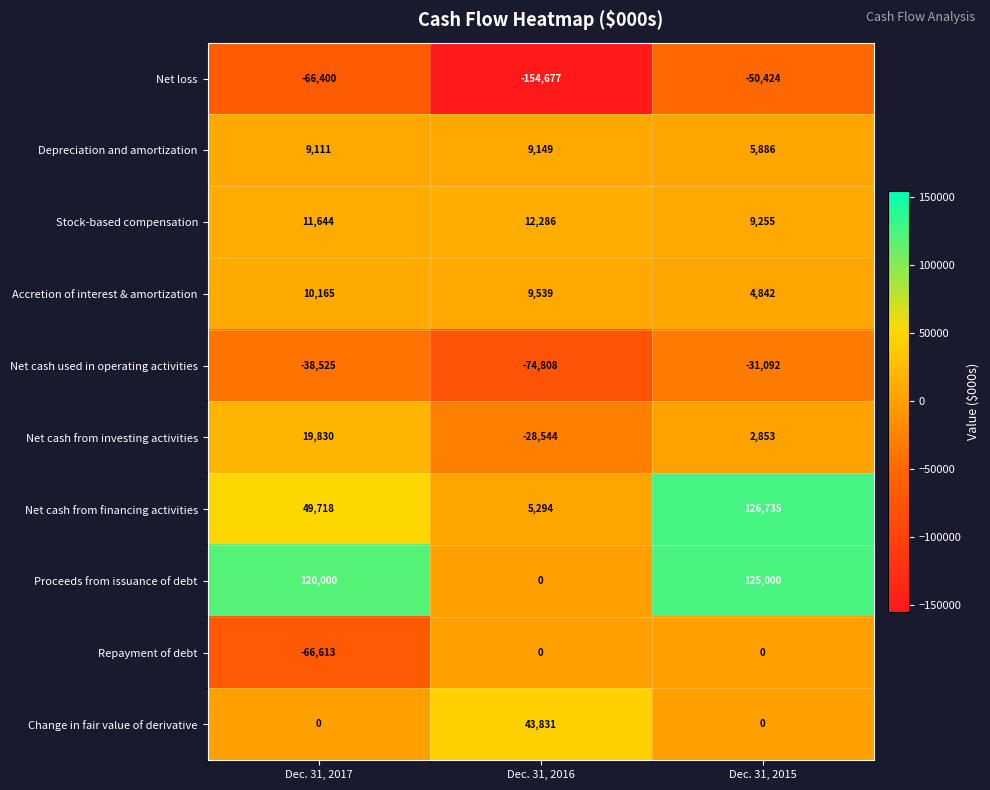

At which label is Net cash from financing activities closest to 66014?

Dec. 31, 2017